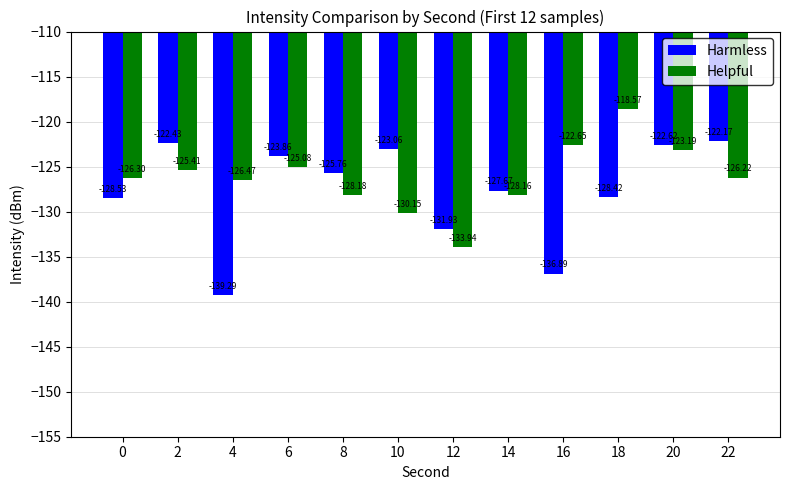

What is the value of the Helpful bar at the 10th from the left?

-118.6